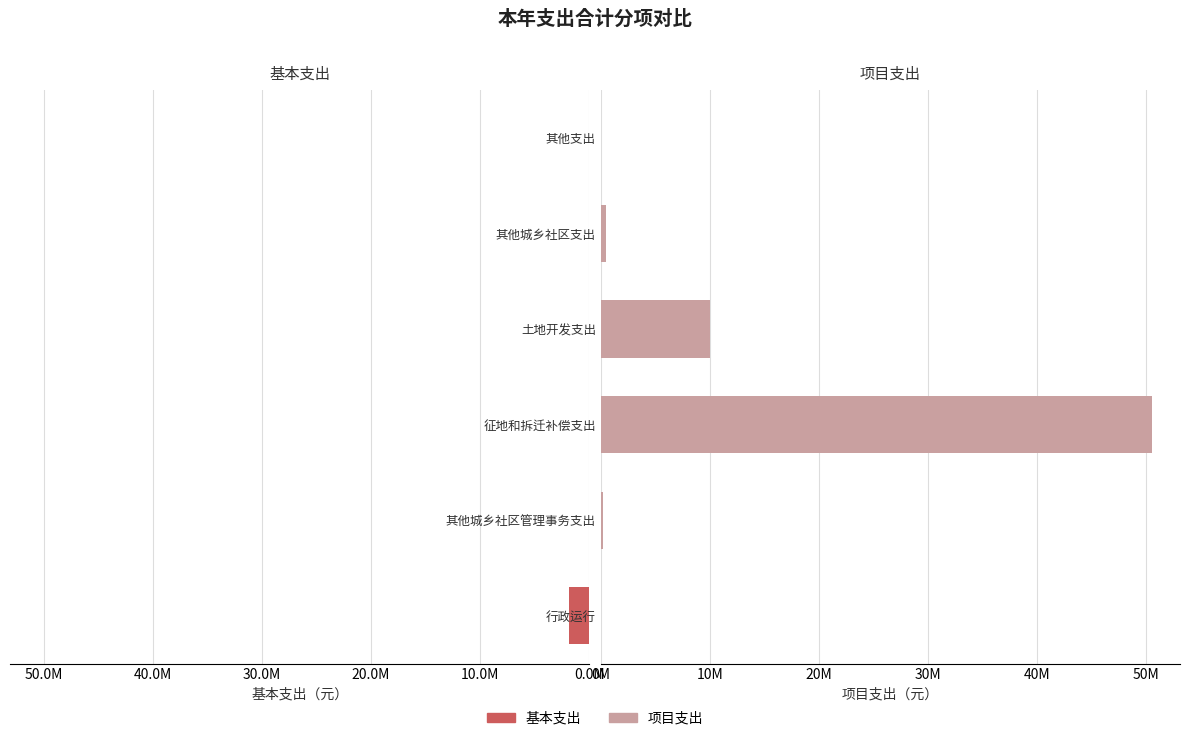

Reading left to right, transcribe all the data shown in this chart.

基本支出: 1847701.2	0.0	0.0	0.0	0.0	0.0
项目支出: 0.0	246627.0	50564734.0	10000000.0	483200.8	49494.0